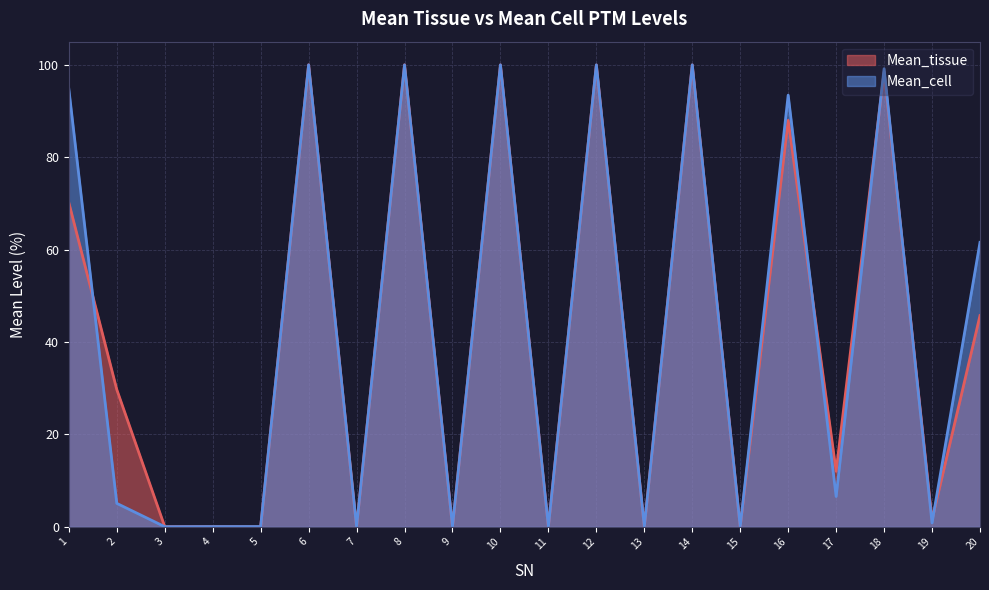

Reading left to right, extract all data points from this chart.

Mean_tissue: 70.2	29.7	0.0	0.1	0.0	100.0	0.0	100.0	0.0	100.0	0.0	100.0	0.0	100.0	0.0	88.0	12.0	98.4	1.6	45.7
Mean_cell: 94.7	5.1	0.0	0.1	0.1	100.0	0.0	100.0	0.0	100.0	0.0	100.0	0.0	100.0	0.0	93.4	6.6	99.1	0.9	61.6